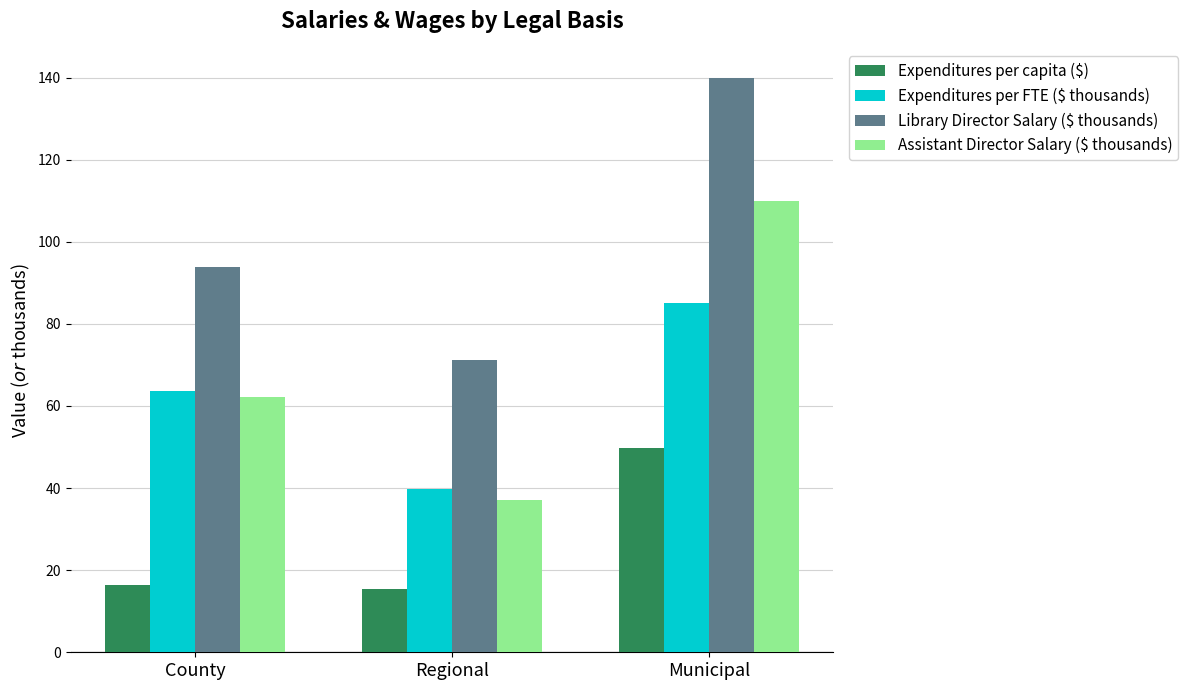

What is the average value of the Library Director Salary ($ thousands) series?

101.7